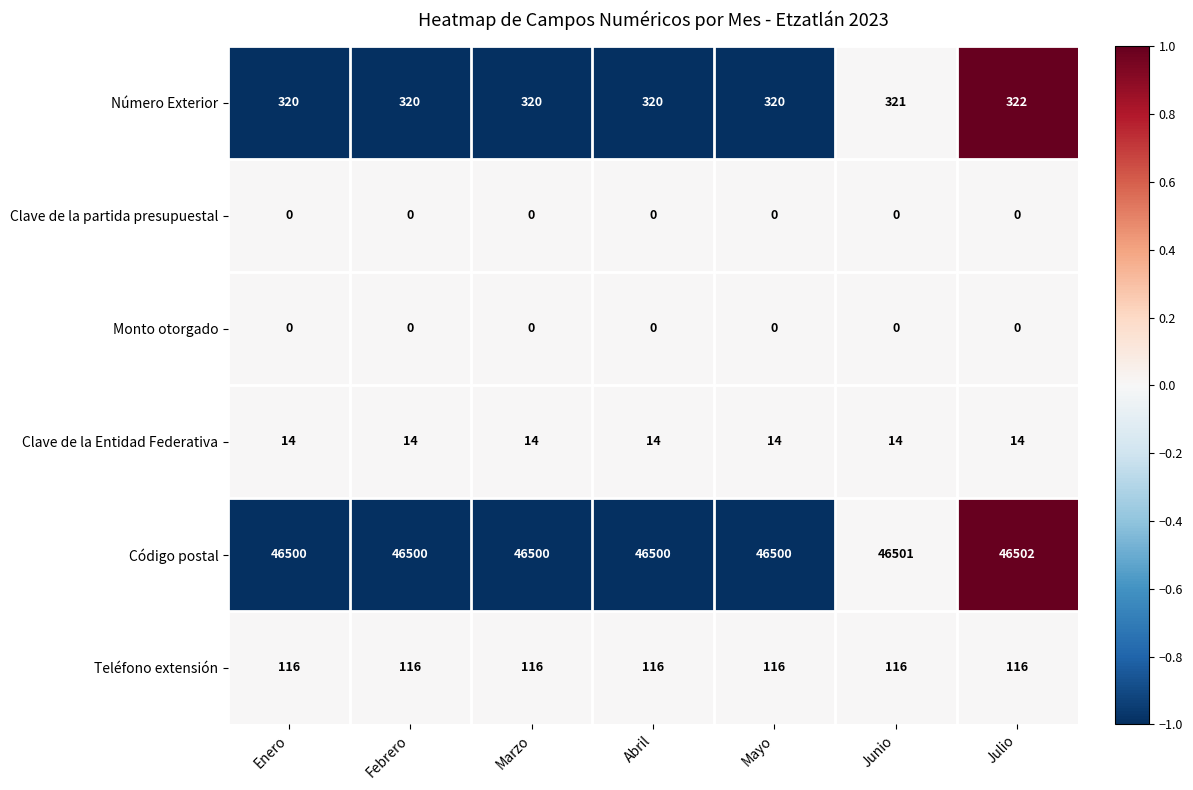

At which category is the sum across all series the highest?

Julio